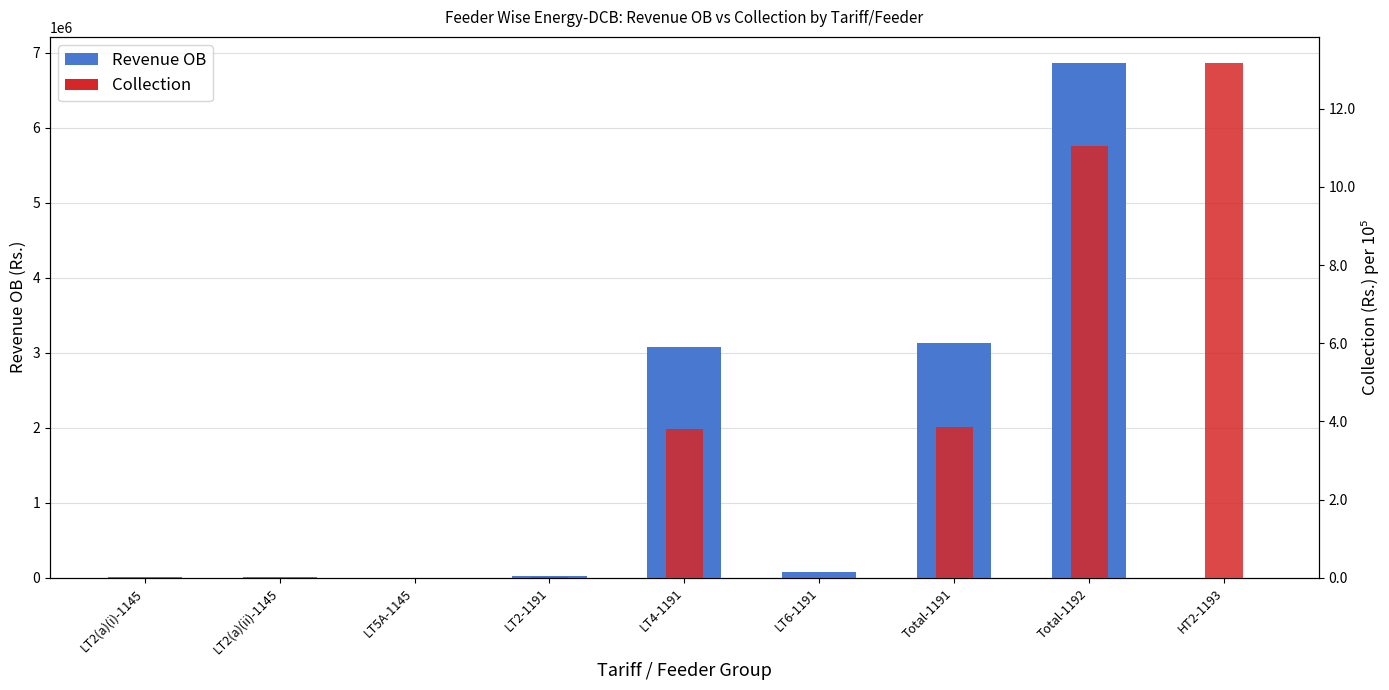

Reading left to right, list all the values displayed in this chart.

Revenue OB: 6912.4	7662.4	0.0	18641.1	3070977.6	72040.0	3134842.5	6866610.4	0.0
Collection: 400.0	132.4	0.0	2512.5	380398.6	0.0	384866.1	1104291.9	1318283.0